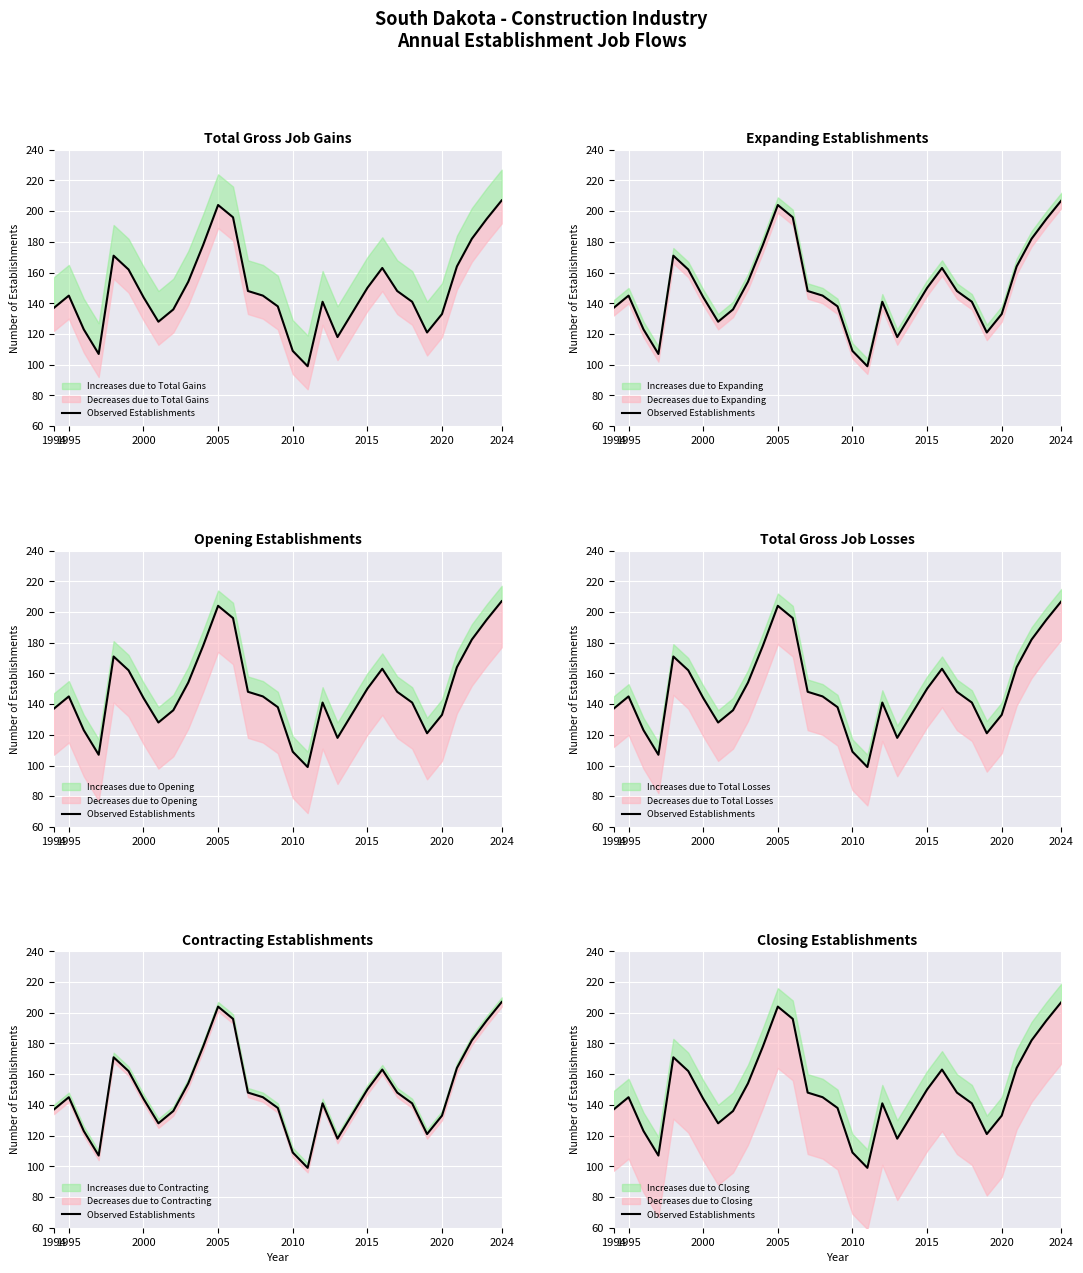

Which category has the highest value across all series?

2024